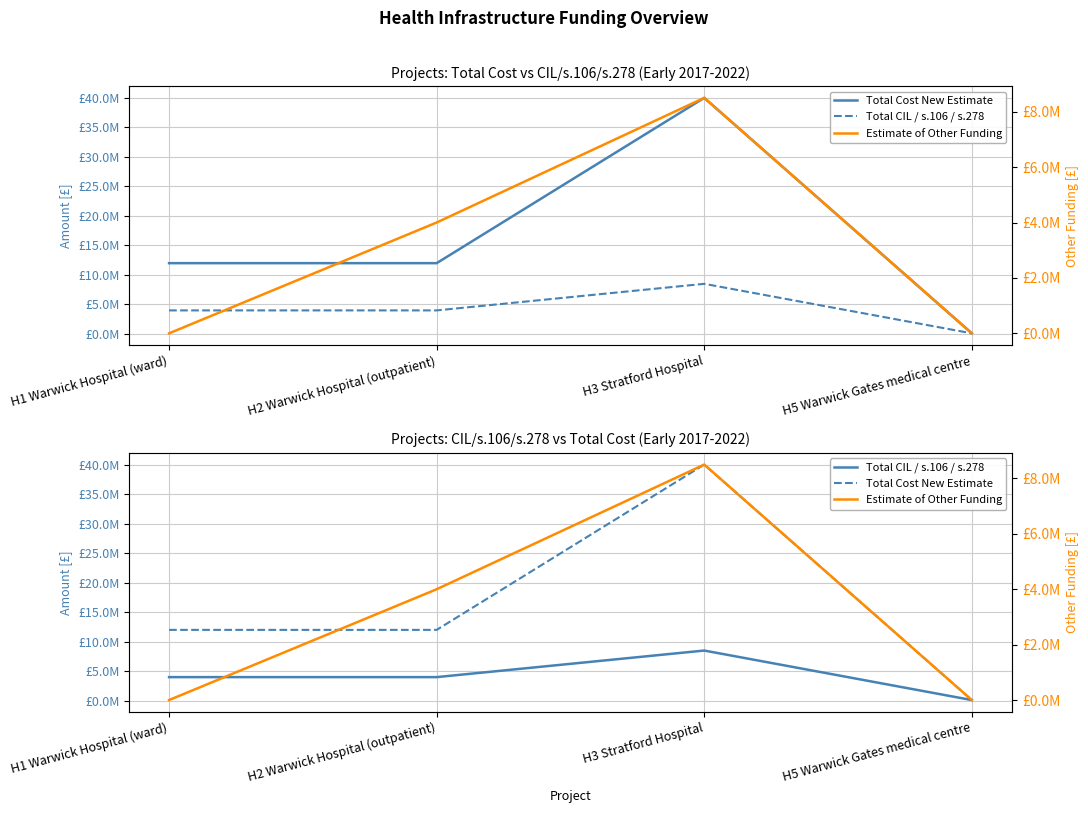

Is this an area chart (filled region under the line)?

No